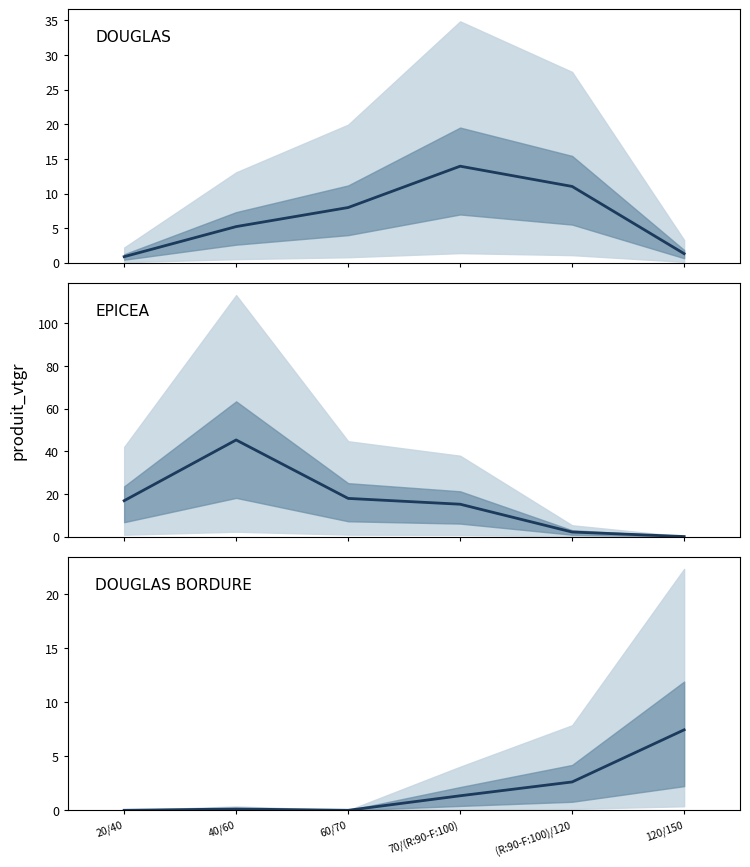

Reading left to right, transcribe all the data shown in this chart.

DOUGLAS: 20/40=0.9	40/60=5.2	60/70=8.0	70/(R:90-F:100)=13.9	(R:90-F:100)/120=11.0	120/150=1.3
EPICEA: 20/40=16.8	40/60=45.3	60/70=17.9	70/(R:90-F:100)=15.1	(R:90-F:100)/120=2.1	120/150=0.0
DOUGLAS BORDURE: 20/40=0.0	40/60=0.1	60/70=0.0	70/(R:90-F:100)=1.3	(R:90-F:100)/120=2.6	120/150=7.4